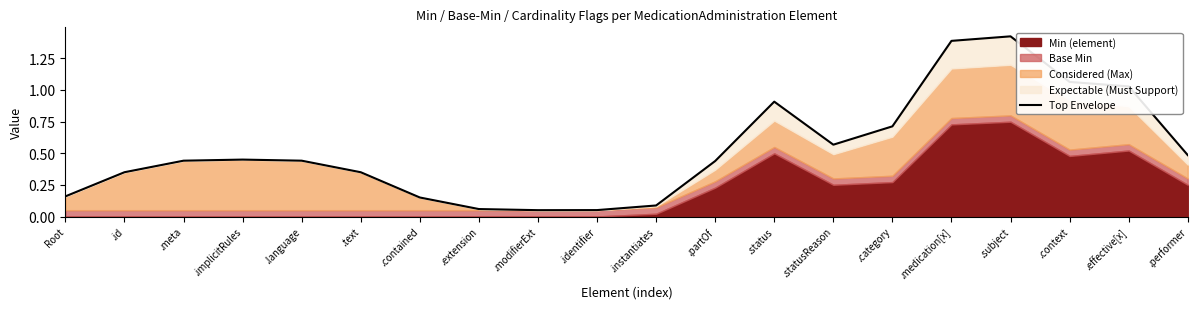

List the labels in order of value, smallest first.

.modifierExt, .identifier, .extension, .instantiates, .contained, Root, .text, .id, .partOf, .meta, .language, .implicitRules, .performer, .statusReason, .category, .status, .effective[x], .context, .medication[x], .subject